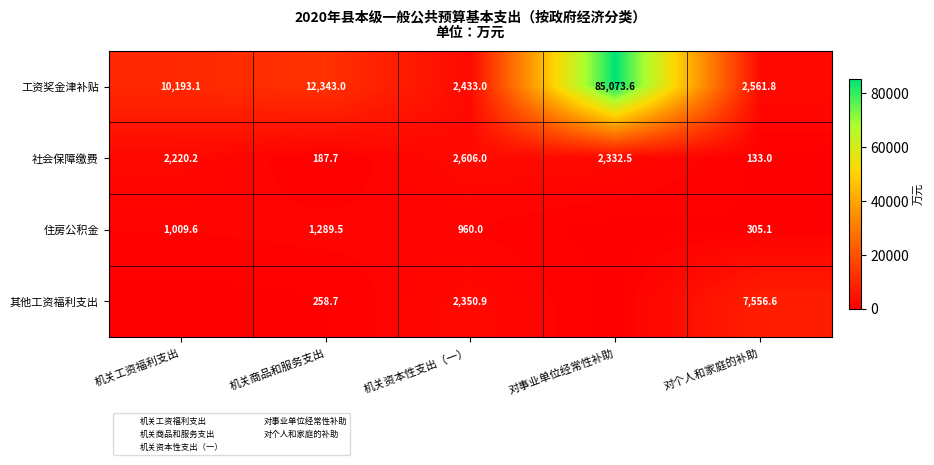

True or false: 工资奖金津补贴 has a value of 54884.1 at 对事业单位经常性补助.

False